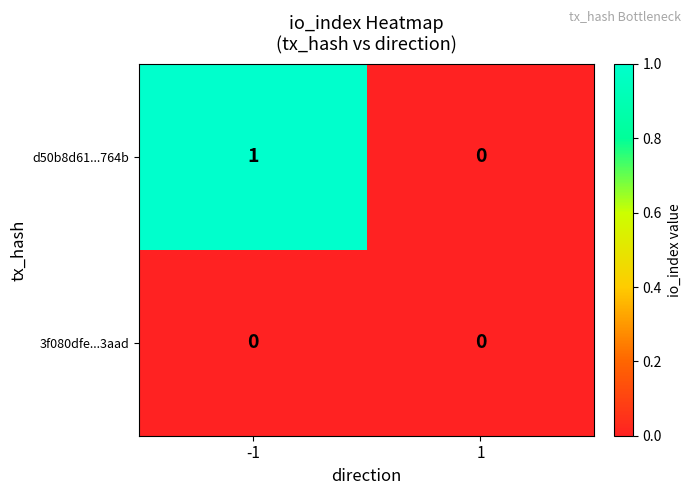

Rank the series at -1 from highest to lowest value.

d50b8d61...764b, 3f080dfe...3aad